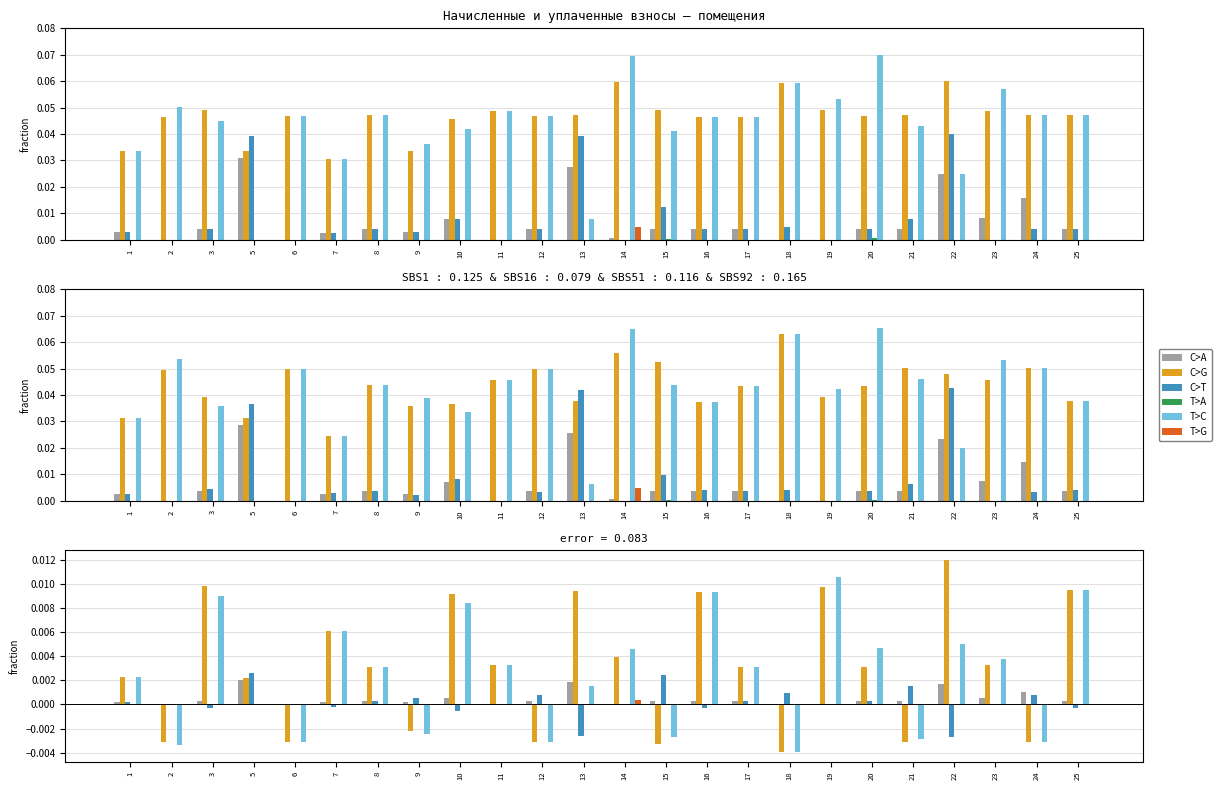

Rank the categories by начислено value from lowest to highest.

18, 15, 21, 24, 6, 12, 2, 9, 5, 1, 17, 20, 8, 11, 23, 14, 7, 10, 16, 13, 25, 19, 3, 22